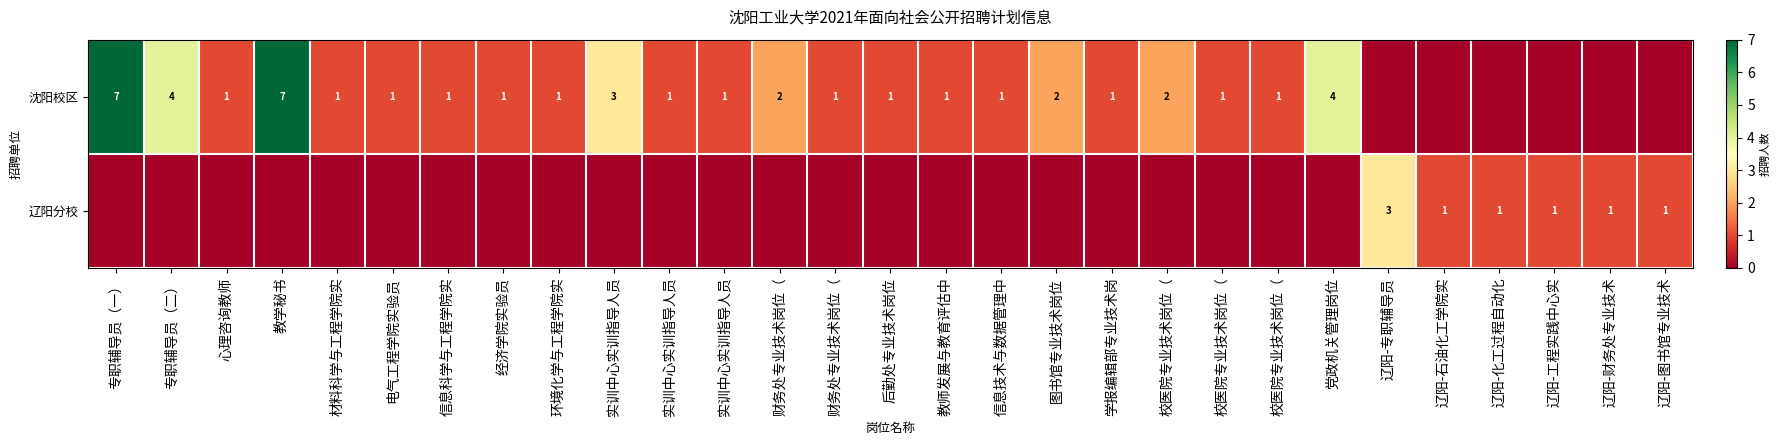

Is it true that 沈阳校区 equals 0 at 辽阳-石油化工学院实?

True